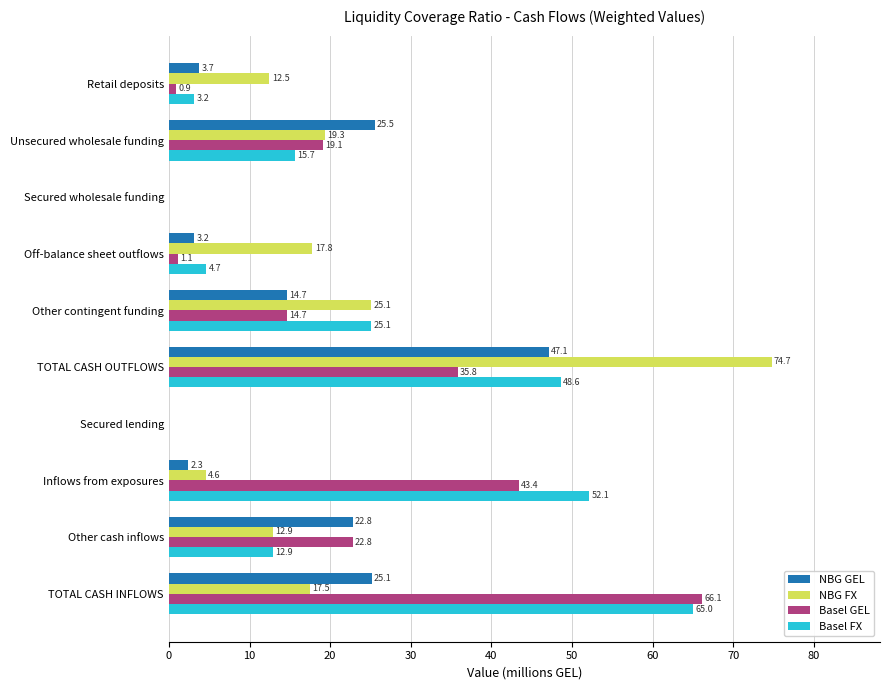

True or false: NBG GEL has a value of 22.8 at Other cash inflows.

True